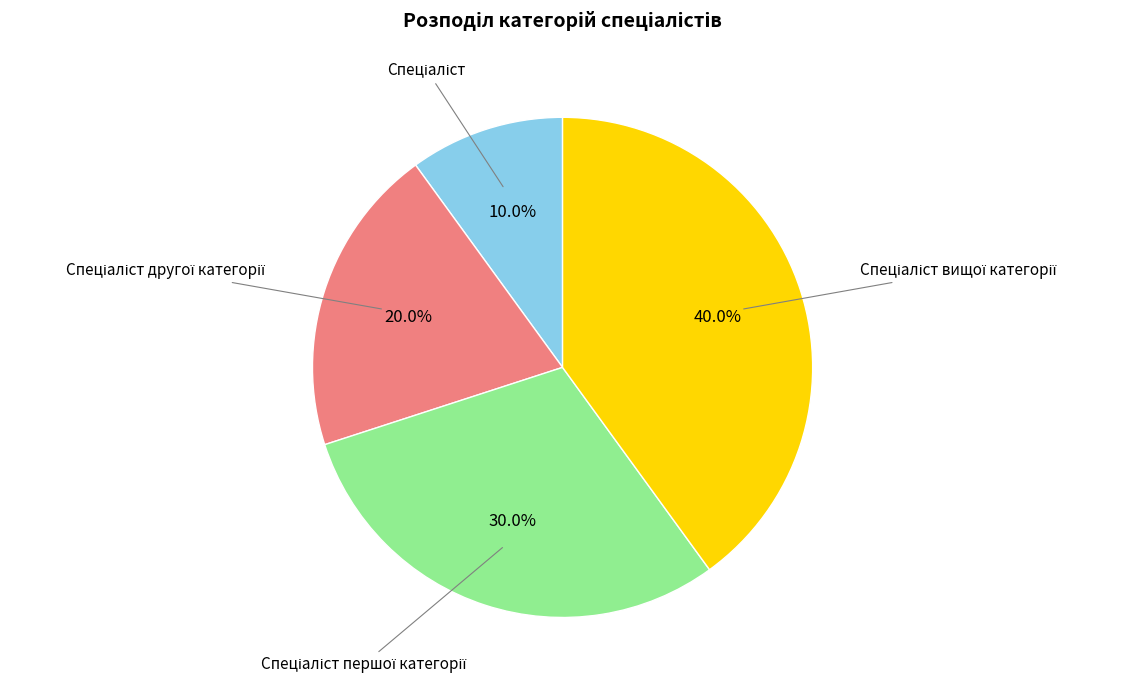

Is there any slice that represents more than half of the pie?

No